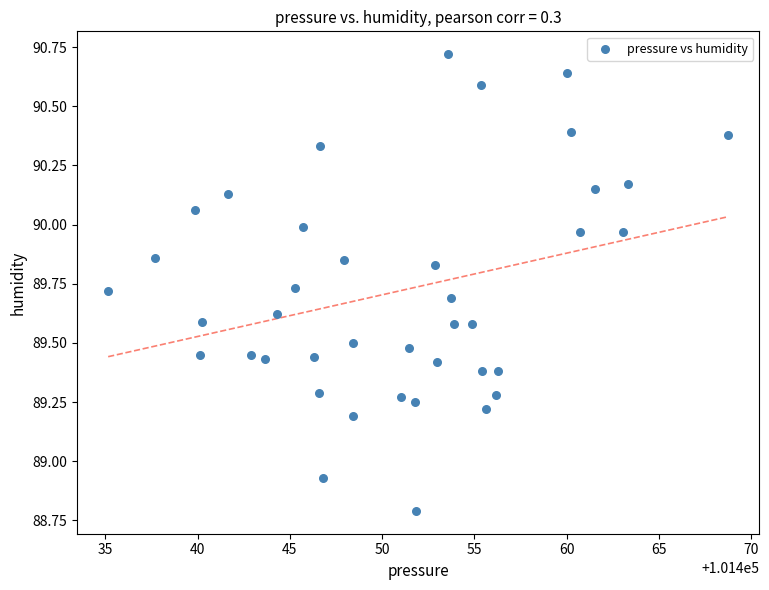

What is the range of X values (max minus min)?

33.6